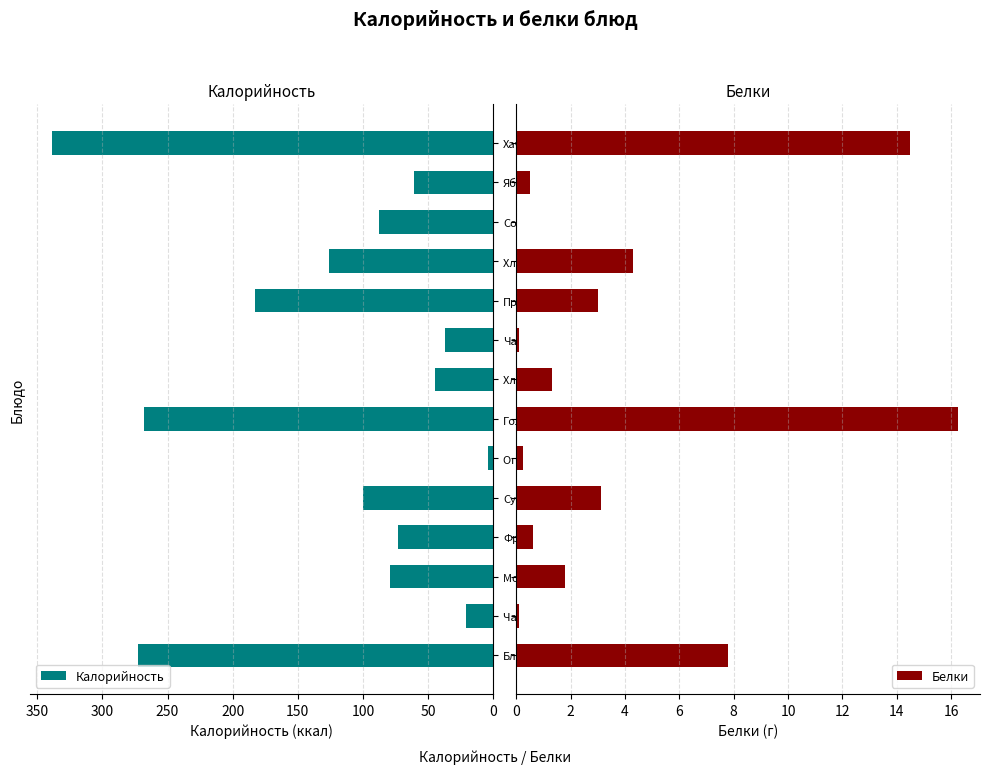

How many bars are there in each group?

2